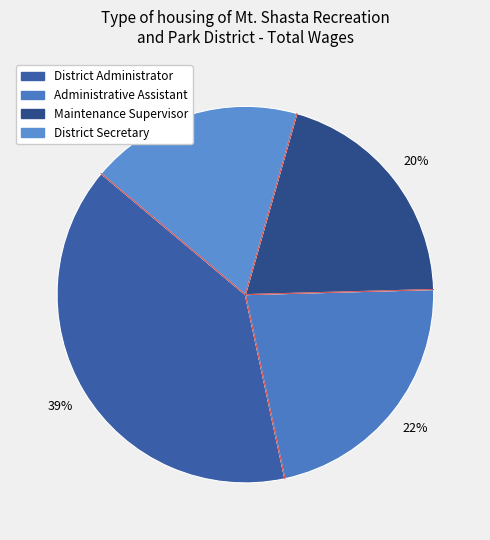

The District Administrator slice represents 34% of the pie. True or false?

False